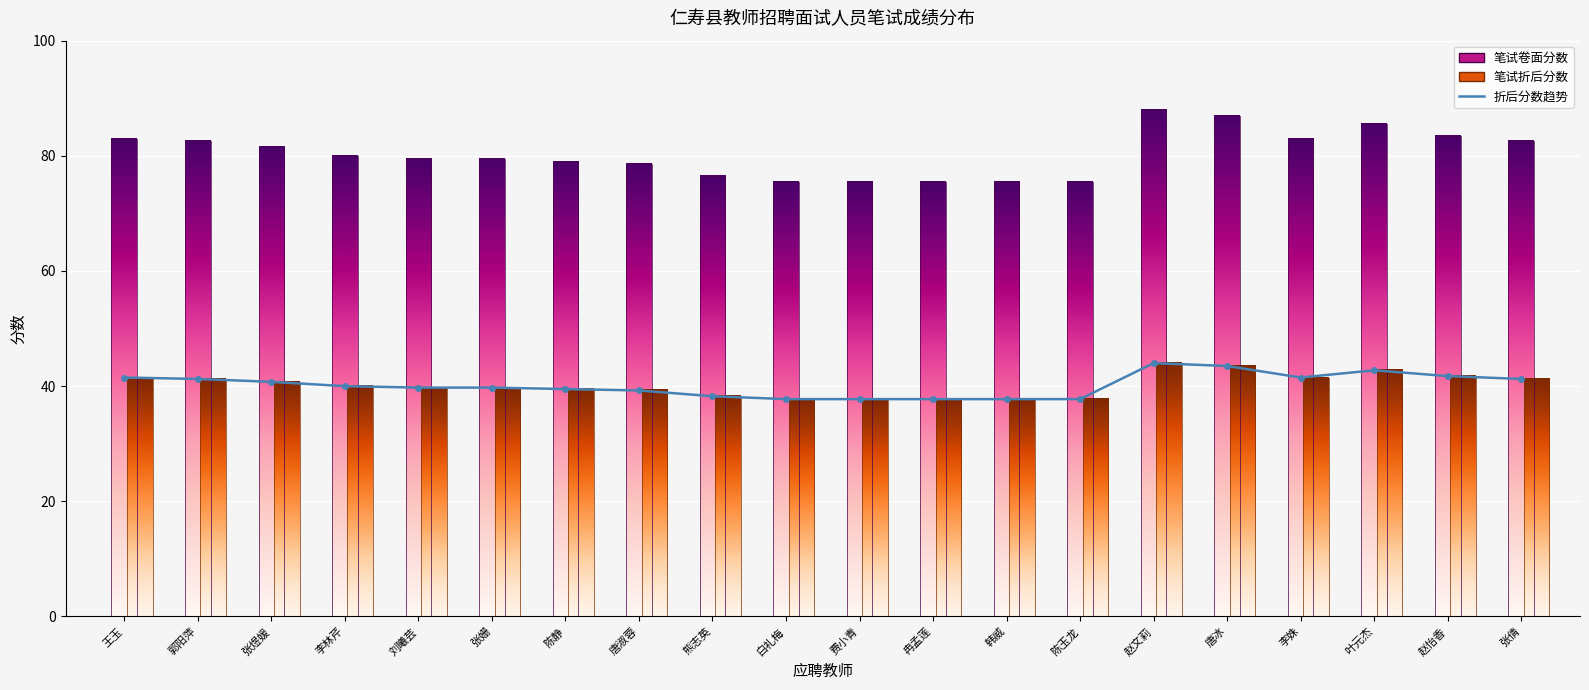

The value at 李姝 is 72.9. True or false?

False